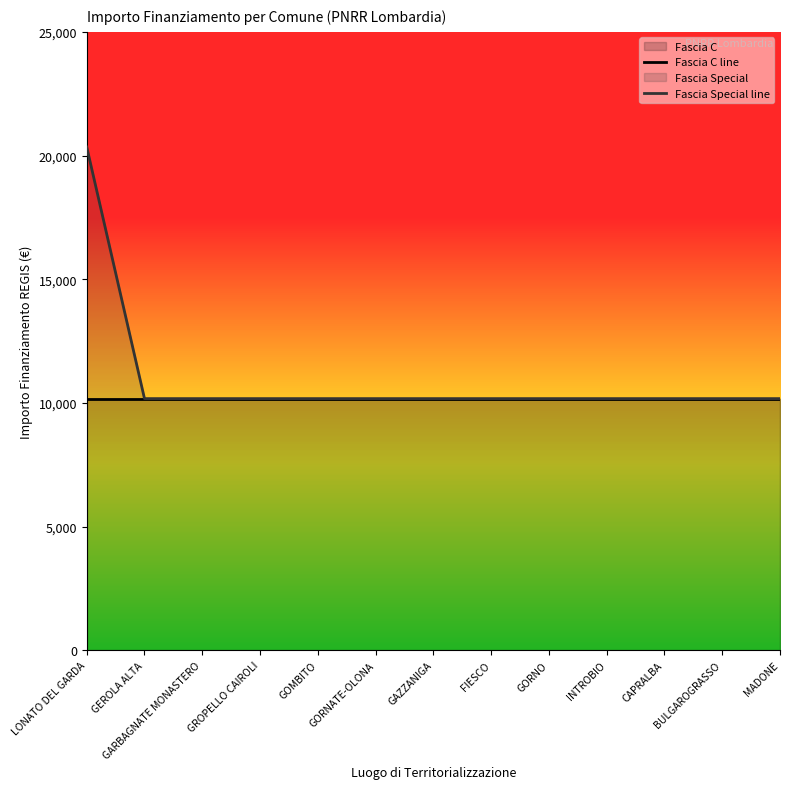

At which label does Fascia C line reach its peak?

LONATO DEL GARDA